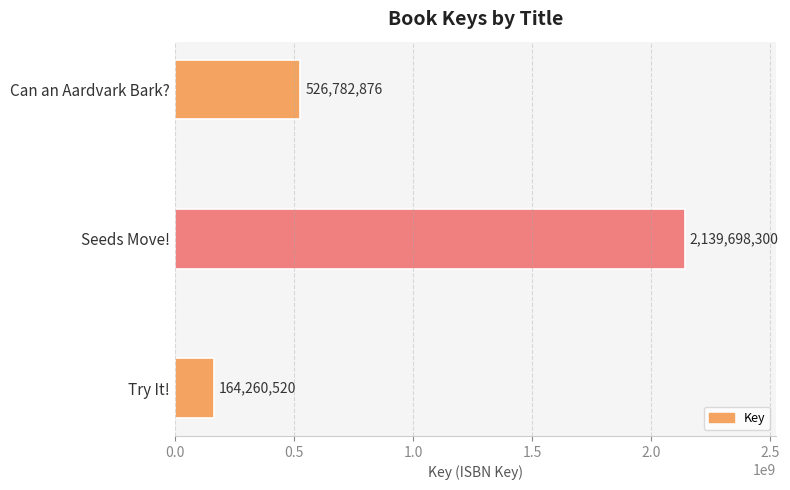

Rank the categories by value from highest to lowest.

Seeds Move!, Can an Aardvark Bark?, Try It!